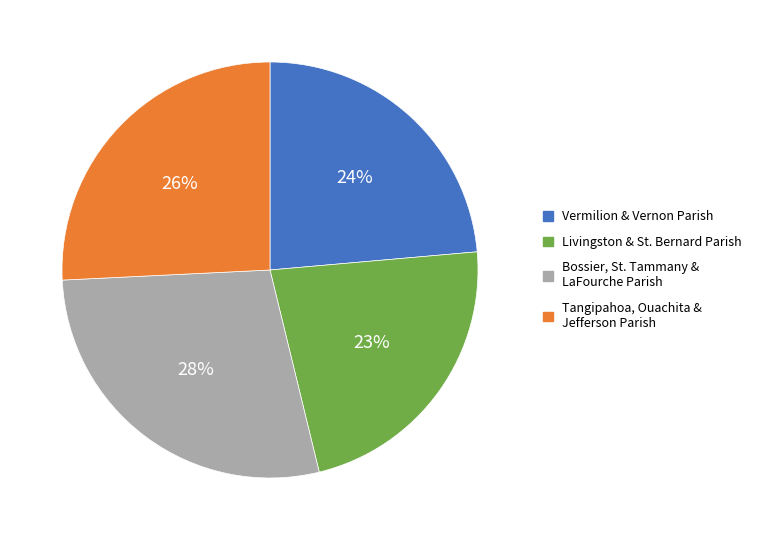

To the nearest percent, what is the average slice percentage?

25%